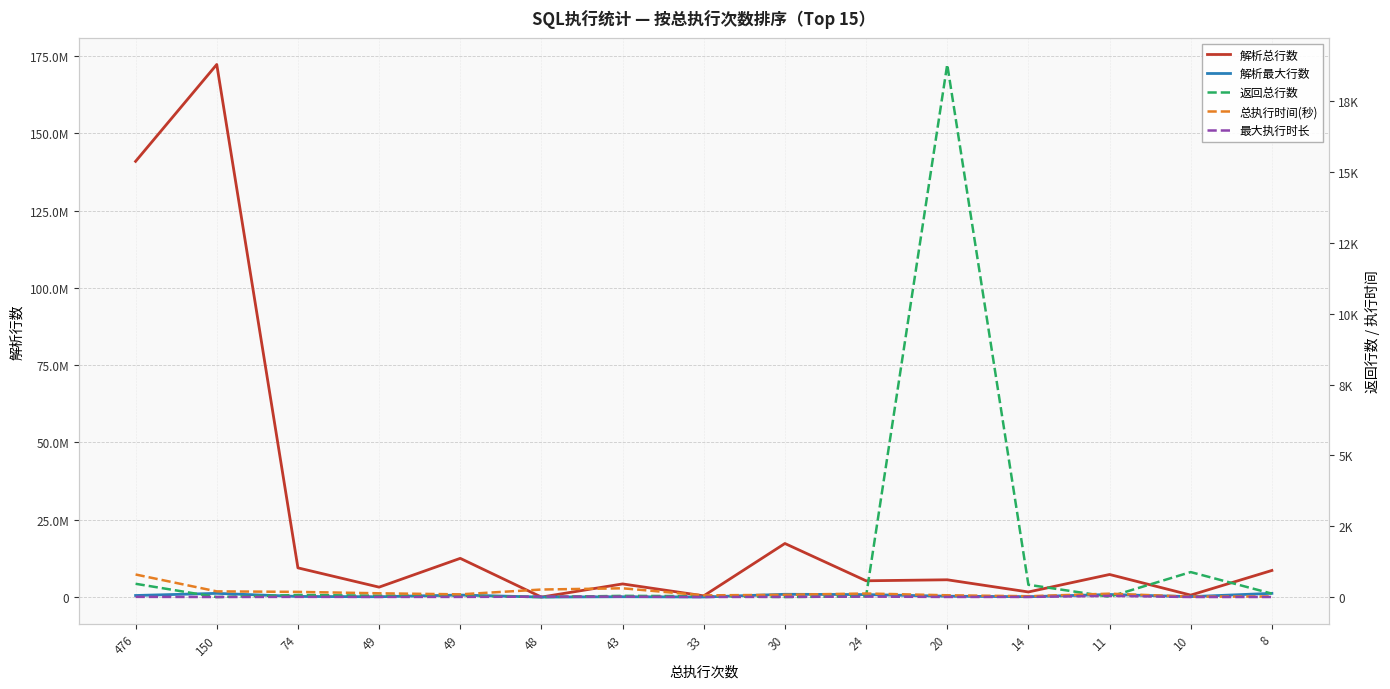

The value of 总执行时间(秒) at 30 is 26. True or false?

False